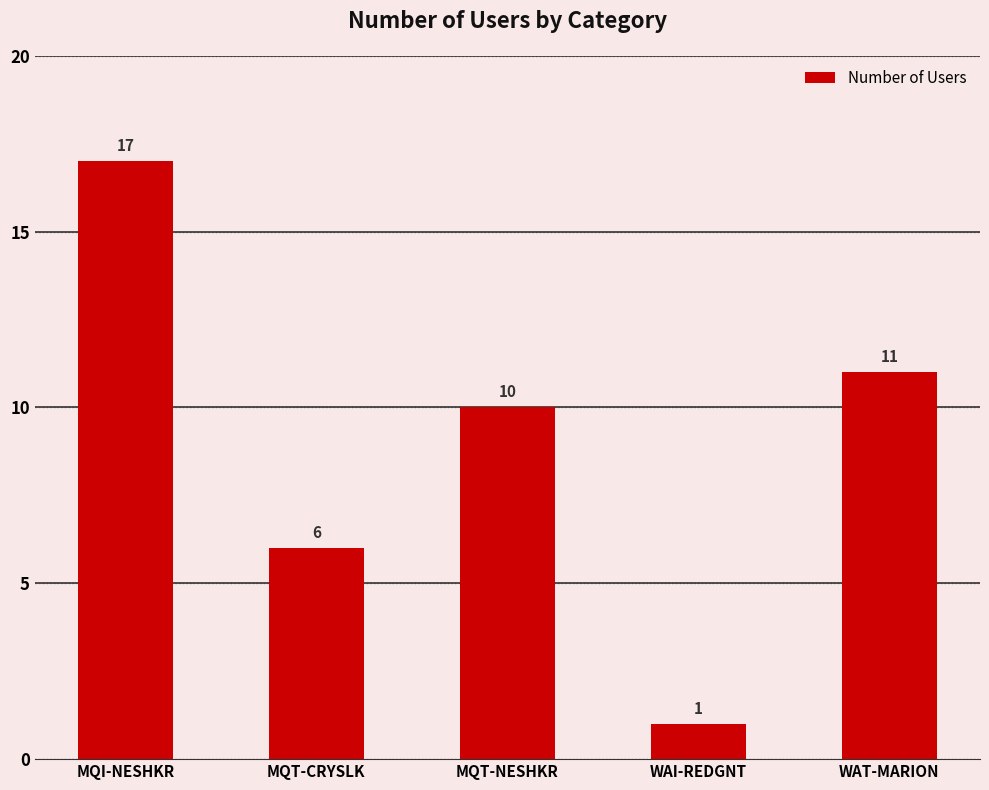

Are the bars horizontal?

No